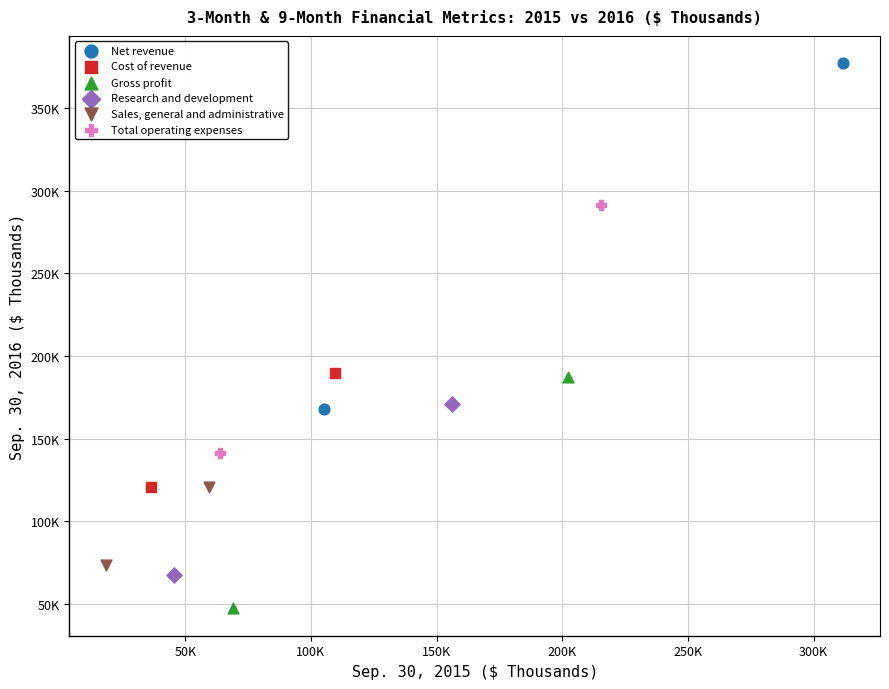

Which series contains the highest Y value?

Net revenue